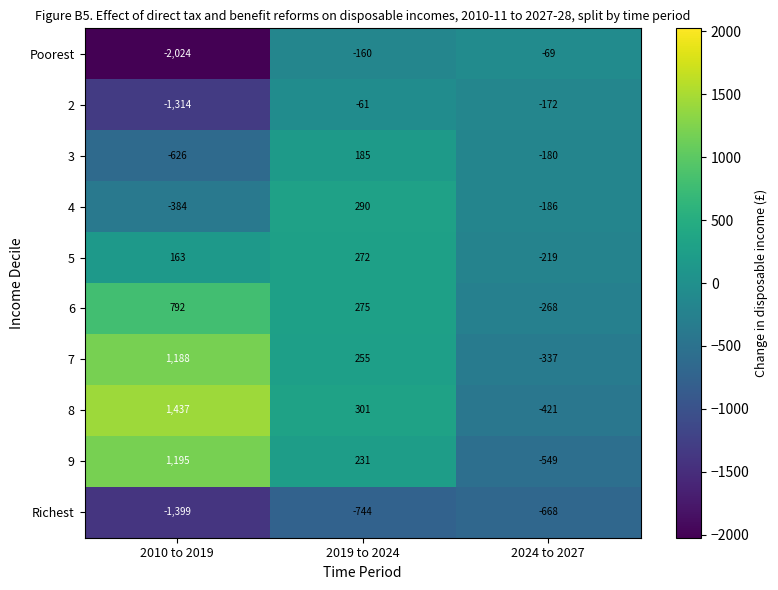

Which series has the widest spread of values?

Poorest